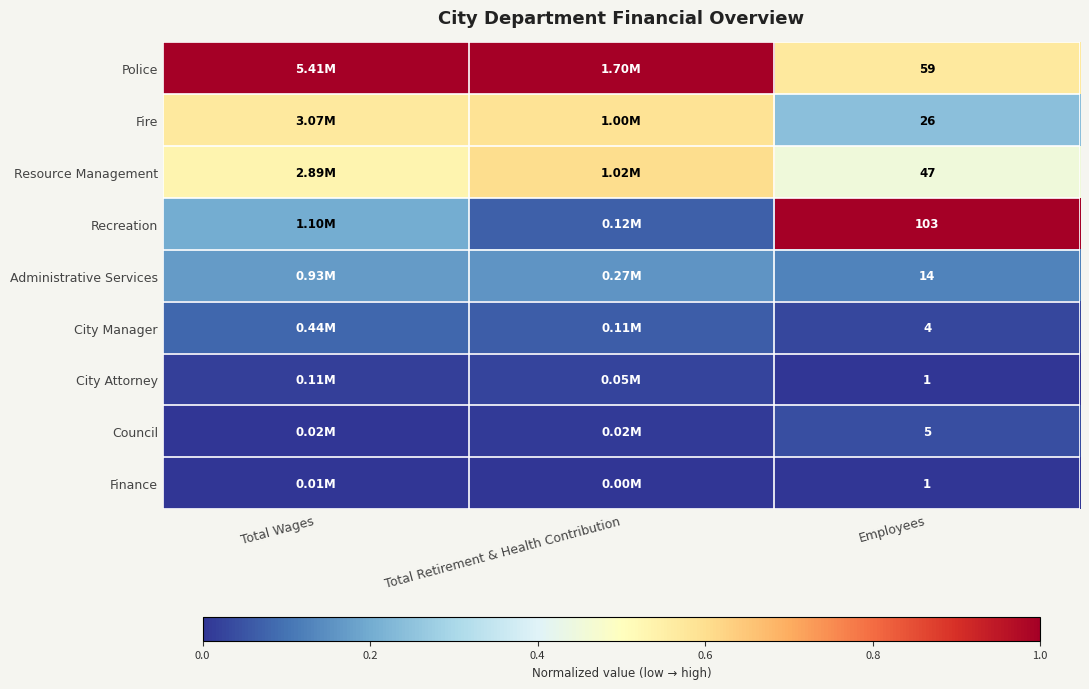

What is the spread (max minus min) of values at Total Wages?

1.0